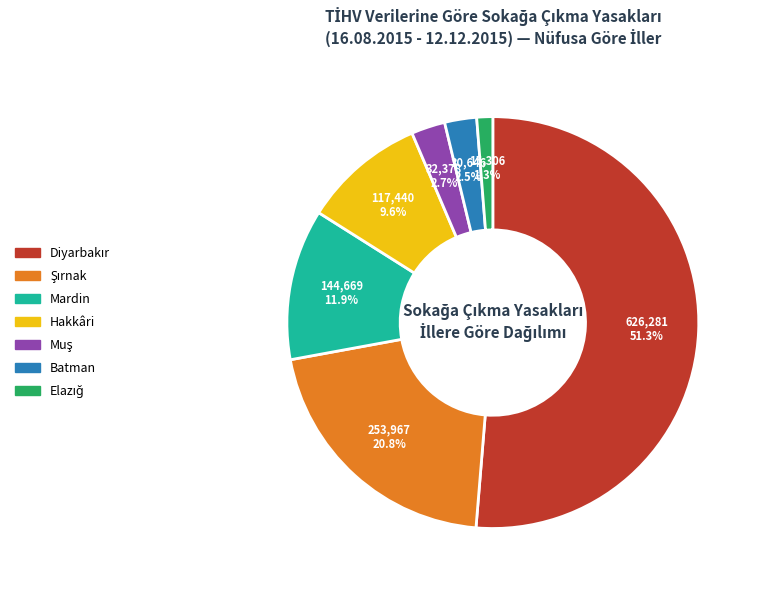

The Mardin slice represents 1% of the pie. True or false?

False